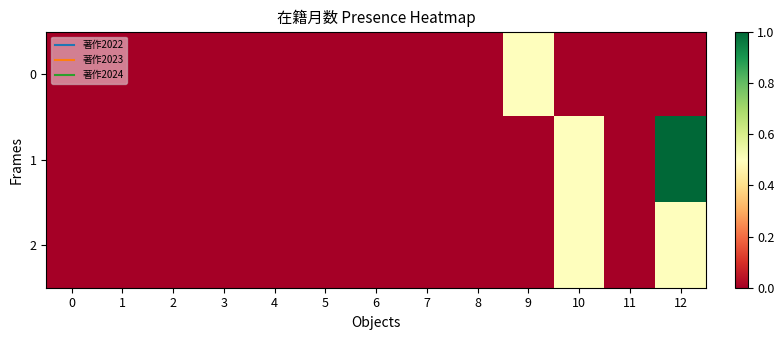

Which series changed the most between 6 and 12?

1